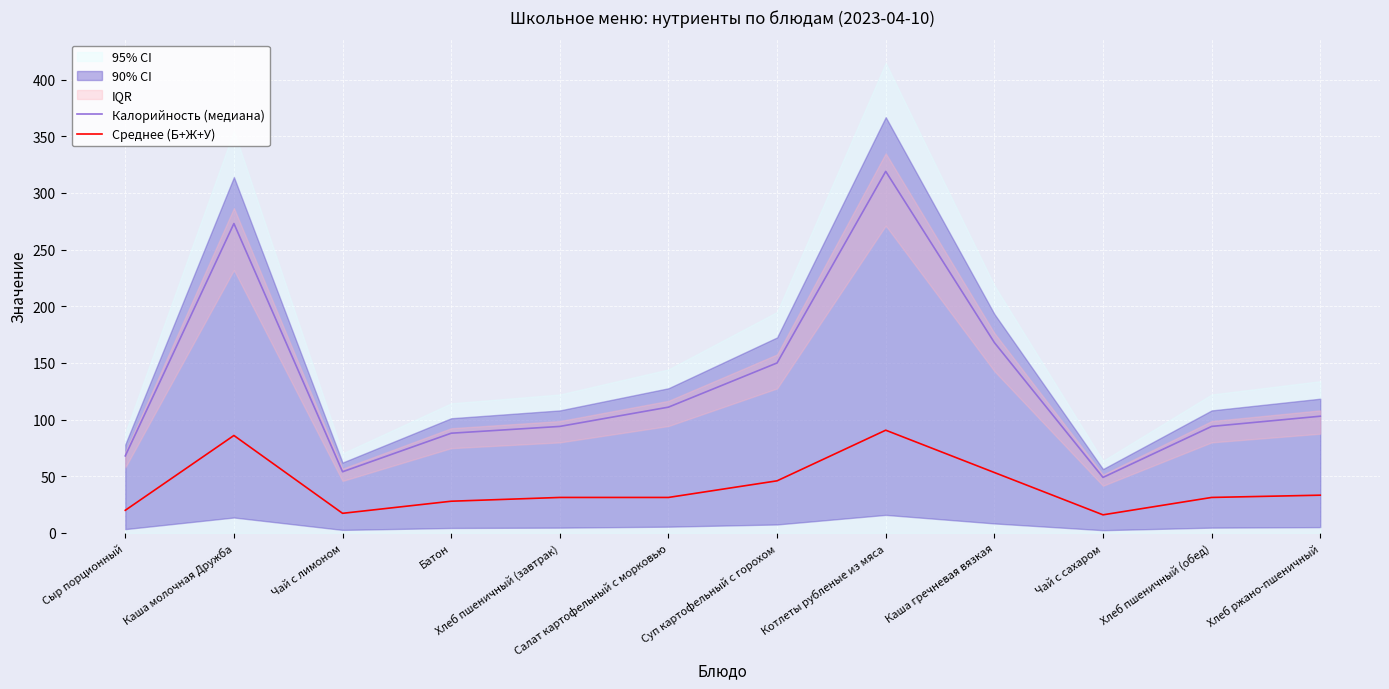

What position from the right is Сыр порционный?

12